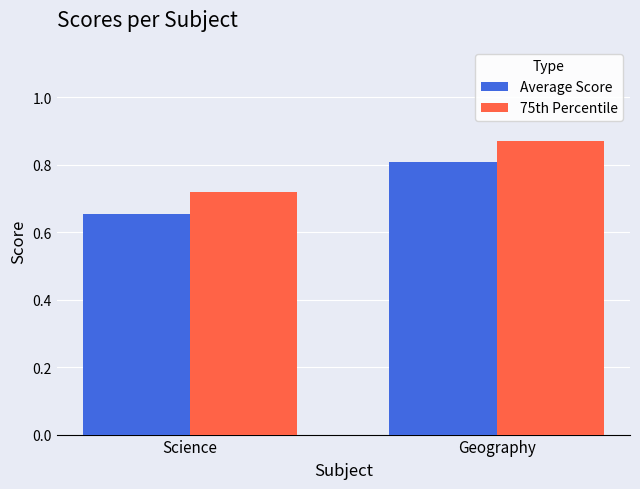

At which label is Average Score closest to 0?

Science